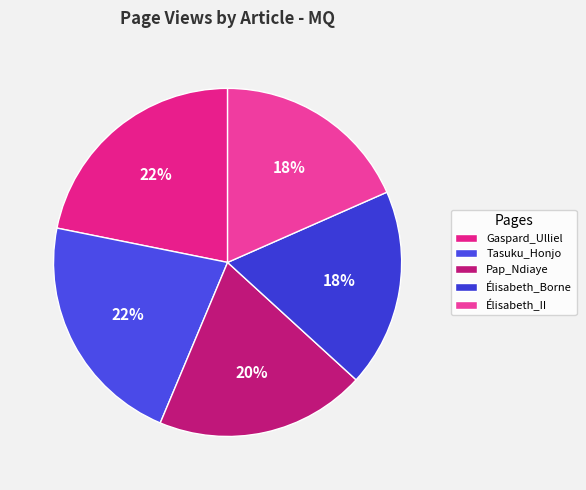

True or false: Élisabeth_Borne accounts for 24% of the total.

False